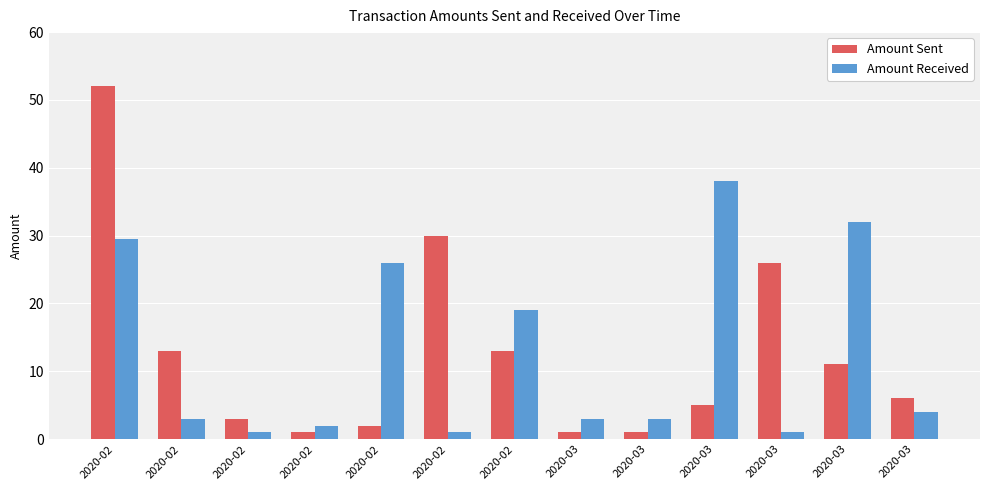

How many groups of bars are there?

13